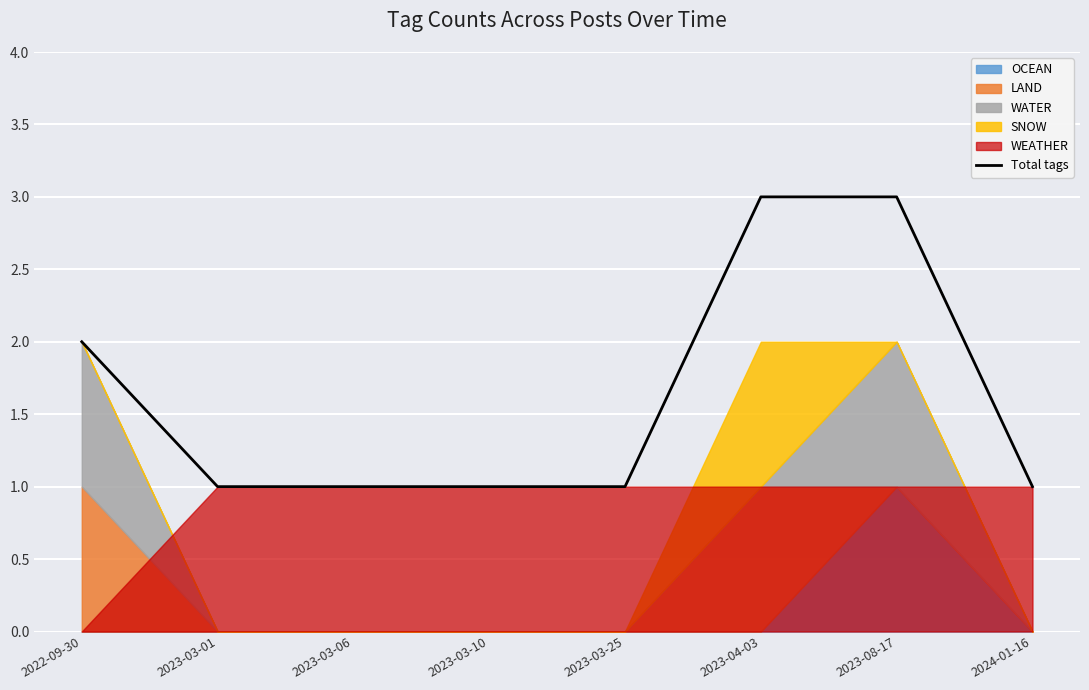

How many lines are shown in the chart?

1